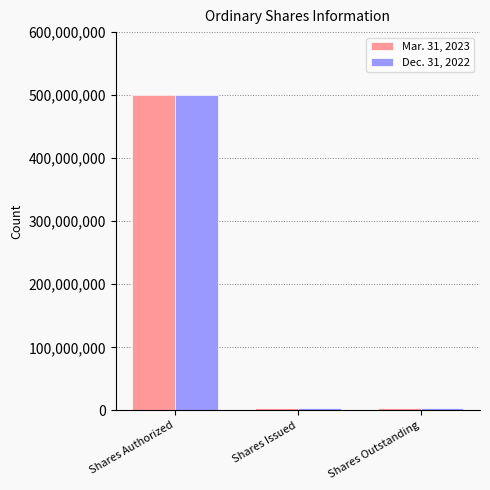

At which category is the sum across all series the highest?

Shares Authorized